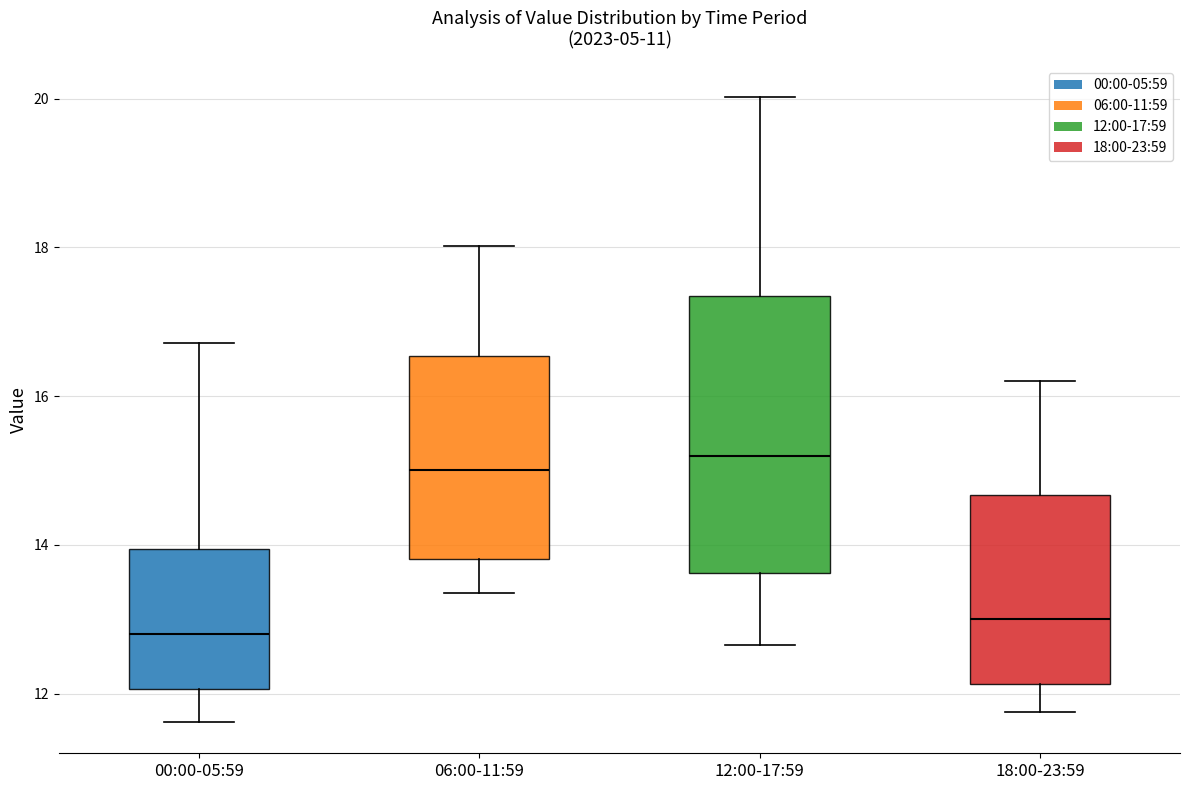

Reading left to right, read every box against the y-axis: the position of its median line, the range the box covers, and the ends of its whiskers. The values are not printed on the chart, so give them approximately, as read against the axis.

00:00-05:59: median 12.8, box 12.0 to 14.0, whiskers 11.6 to 16.8
06:00-11:59: median 15.0, box 13.8 to 16.6, whiskers 13.4 to 18.0
12:00-17:59: median 15.2, box 13.6 to 17.4, whiskers 12.6 to 20.0
18:00-23:59: median 13.0, box 12.2 to 14.6, whiskers 11.8 to 16.2